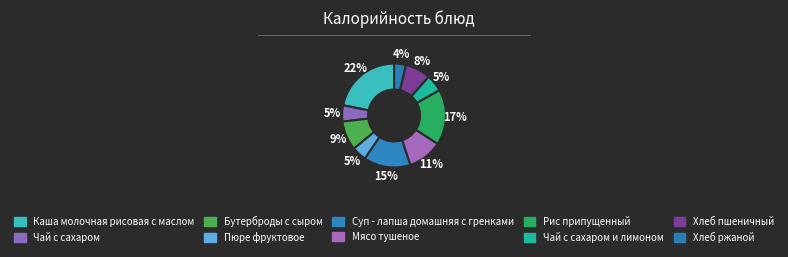

To the nearest percent, what is the average slice percentage?

10%